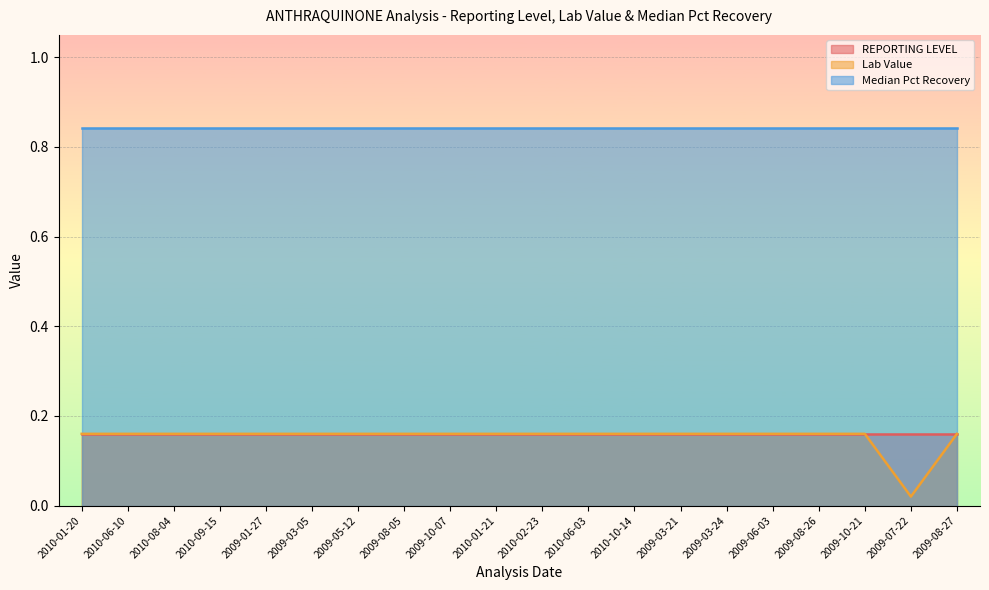

Reading right to left, list all the values displayed in this chart.

REPORTING LEVEL: 2009-08-27=0.2	2009-07-22=0.2	2009-10-21=0.2	2009-08-26=0.2	2009-06-03=0.2	2009-03-24=0.2	2009-03-21=0.2	2010-10-14=0.2	2010-06-03=0.2	2010-02-23=0.2	2010-01-21=0.2	2009-10-07=0.2	2009-08-05=0.2	2009-05-12=0.2	2009-03-05=0.2	2009-01-27=0.2	2010-09-15=0.2	2010-08-04=0.2	2010-06-10=0.2	2010-01-20=0.2
Lab Value: 2009-08-27=0.2	2009-07-22=0.0	2009-10-21=0.2	2009-08-26=0.2	2009-06-03=0.2	2009-03-24=0.2	2009-03-21=0.2	2010-10-14=0.2	2010-06-03=0.2	2010-02-23=0.2	2010-01-21=0.2	2009-10-07=0.2	2009-08-05=0.2	2009-05-12=0.2	2009-03-05=0.2	2009-01-27=0.2	2010-09-15=0.2	2010-08-04=0.2	2010-06-10=0.2	2010-01-20=0.2
Median Pct Recovery: 2009-08-27=0.8	2009-07-22=0.8	2009-10-21=0.8	2009-08-26=0.8	2009-06-03=0.8	2009-03-24=0.8	2009-03-21=0.8	2010-10-14=0.8	2010-06-03=0.8	2010-02-23=0.8	2010-01-21=0.8	2009-10-07=0.8	2009-08-05=0.8	2009-05-12=0.8	2009-03-05=0.8	2009-01-27=0.8	2010-09-15=0.8	2010-08-04=0.8	2010-06-10=0.8	2010-01-20=0.8